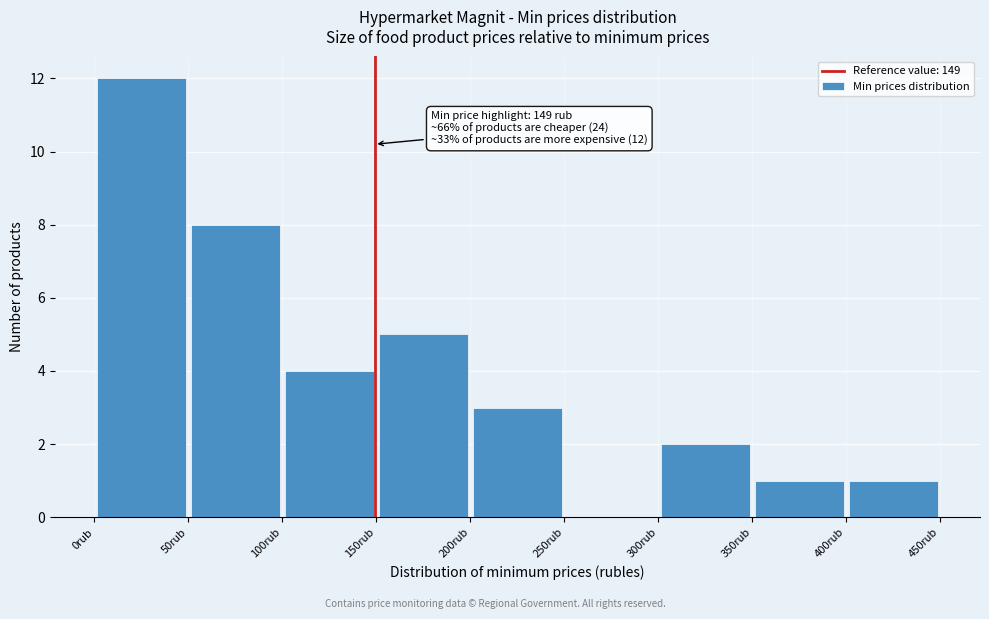

Over which range of the x-axis is the bar tallest?

0 to 50